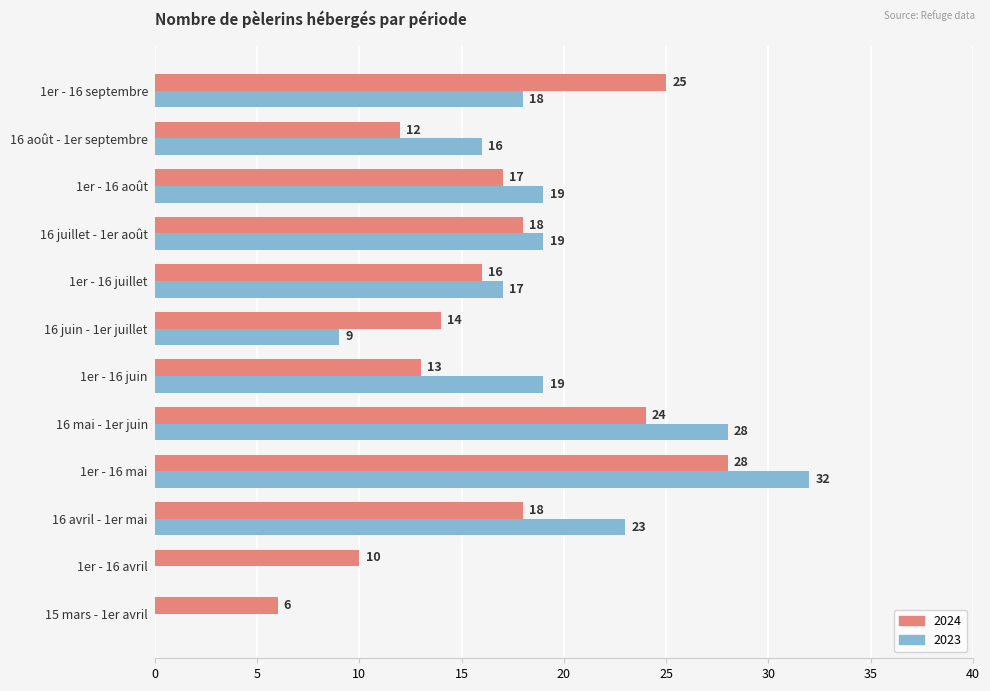

What is the sum of all 2024 values?

201